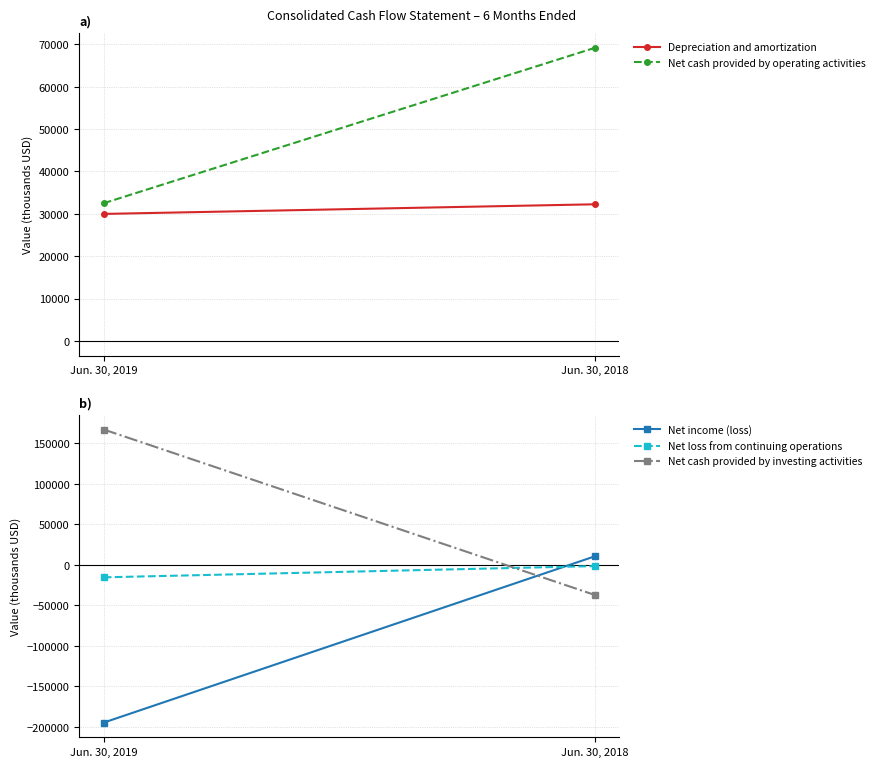

Is this an area chart (filled region under the line)?

No